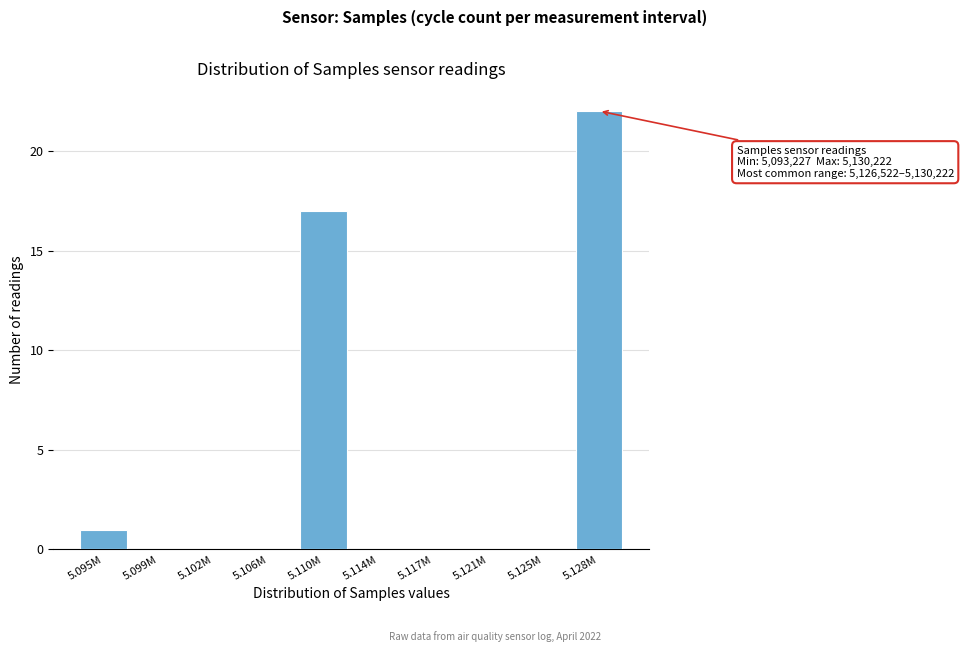

Reading left to right, list all the values displayed in this chart.

5.095M=1	5.099M=0	5.102M=0	5.106M=0	5.110M=17	5.114M=0	5.117M=0	5.121M=0	5.125M=0	5.128M=22